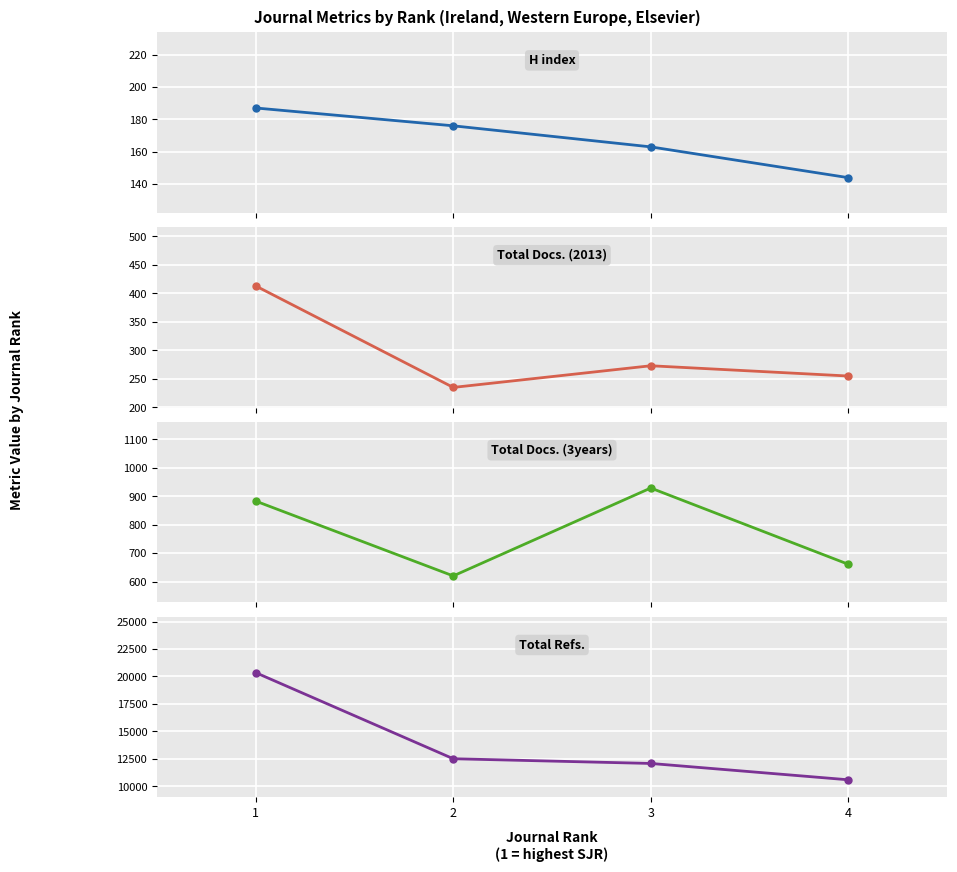

List the series in order of their peak value, lowest first.

H index, Total Docs. (2013), Total Docs. (3years), Total Refs.